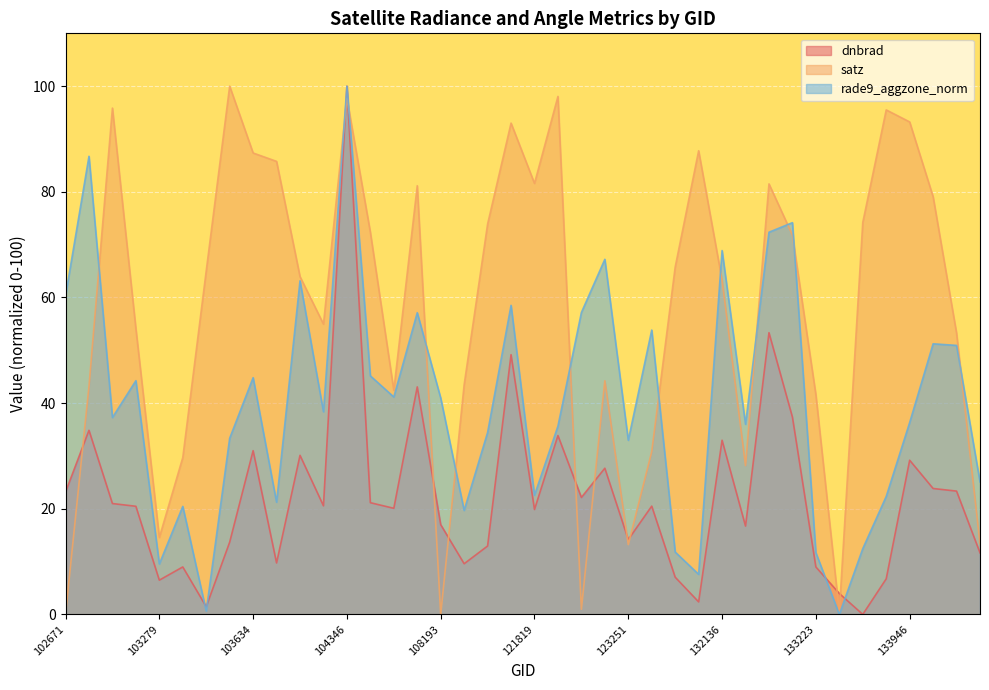

Where do satz and rade9_aggzone_norm first cross each other?

102792 and 102919